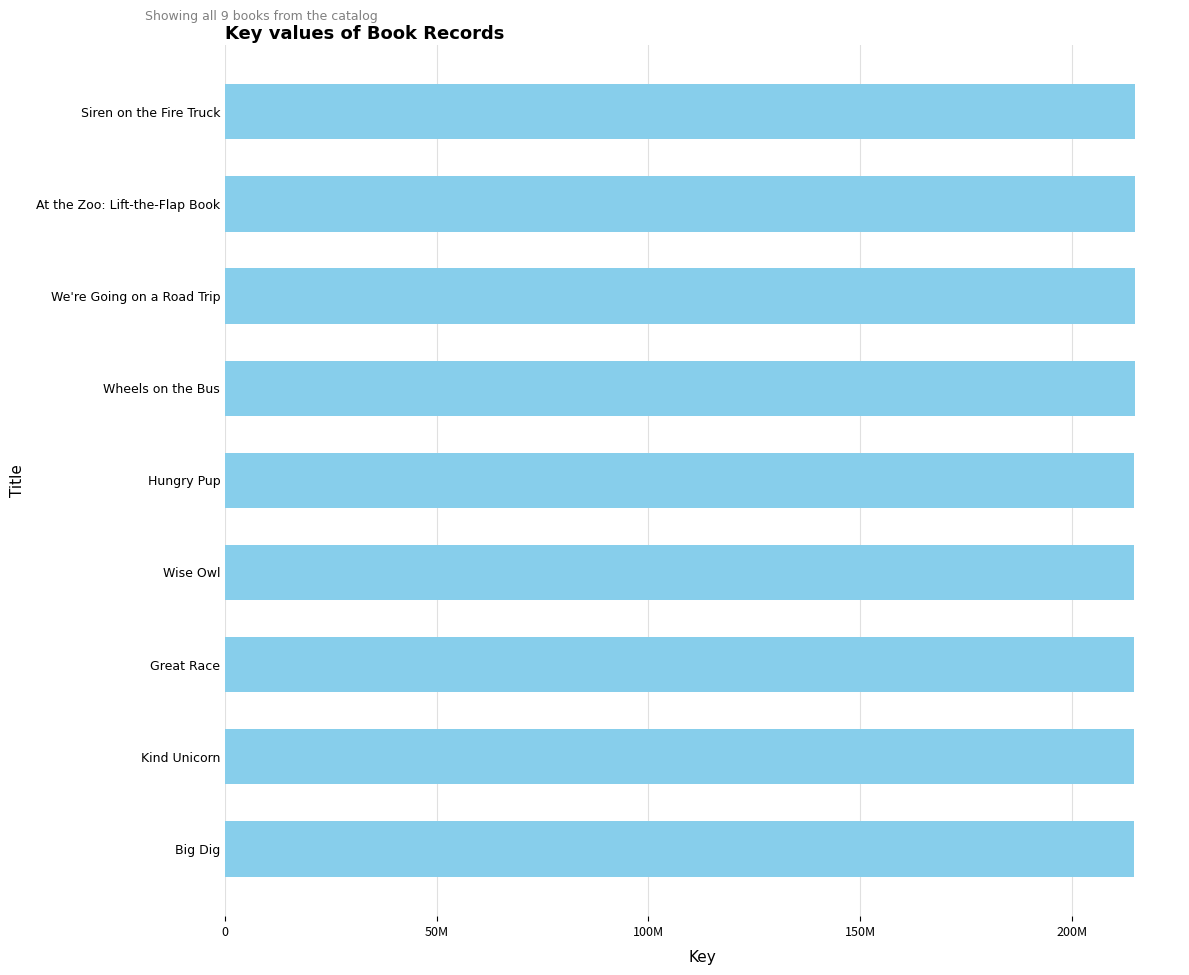

Does the chart contain any negative values?

No